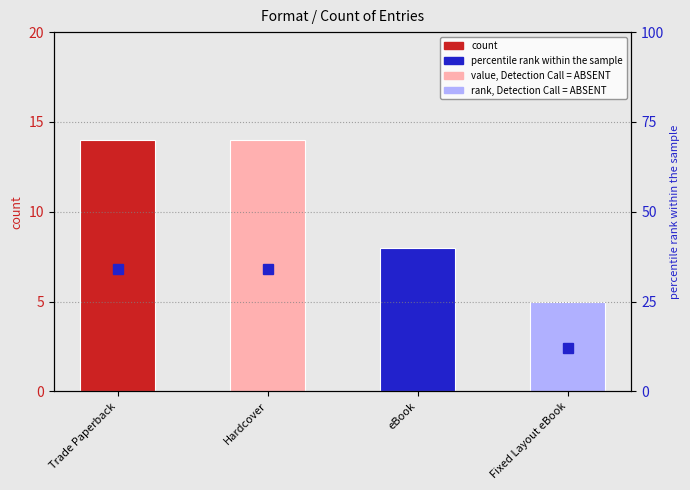

How many bars are there in total?

4